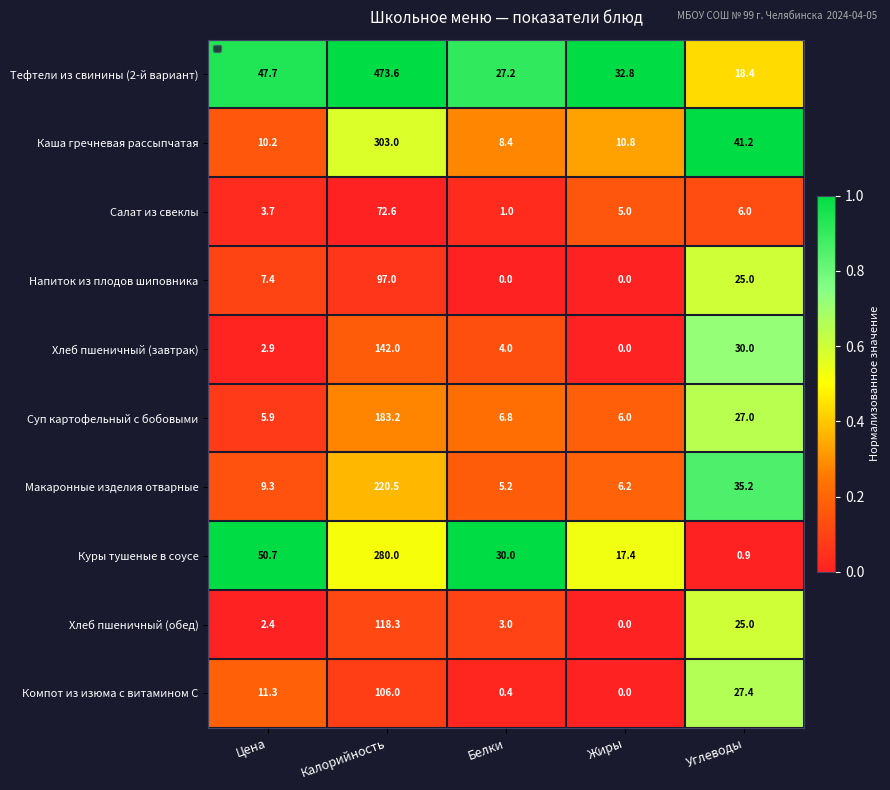

At which label does Каша гречневая рассыпчатая reach its minimum?

Белки